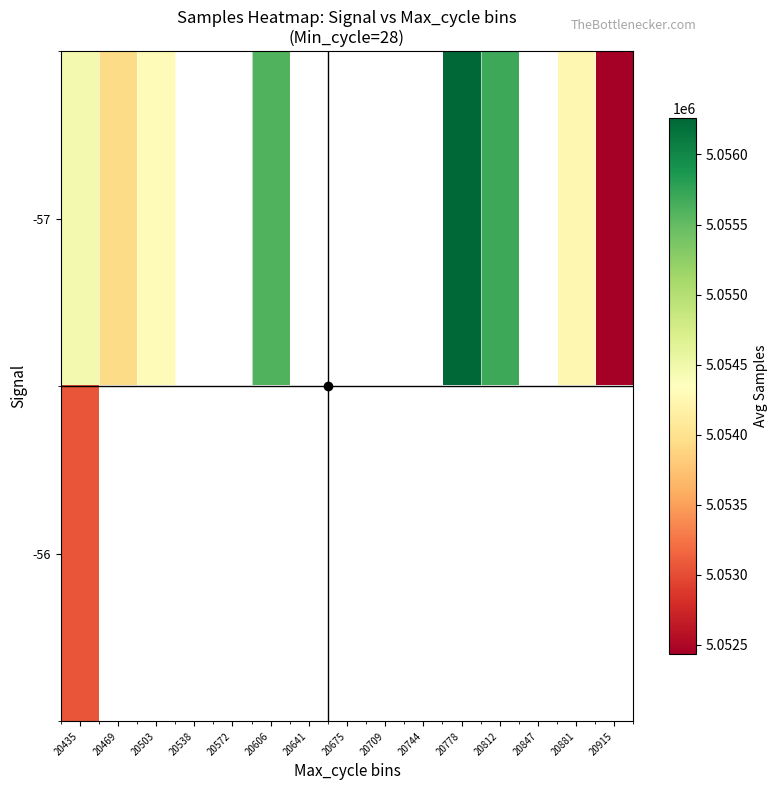

Which has a higher value, 20572 or 20606?

20606